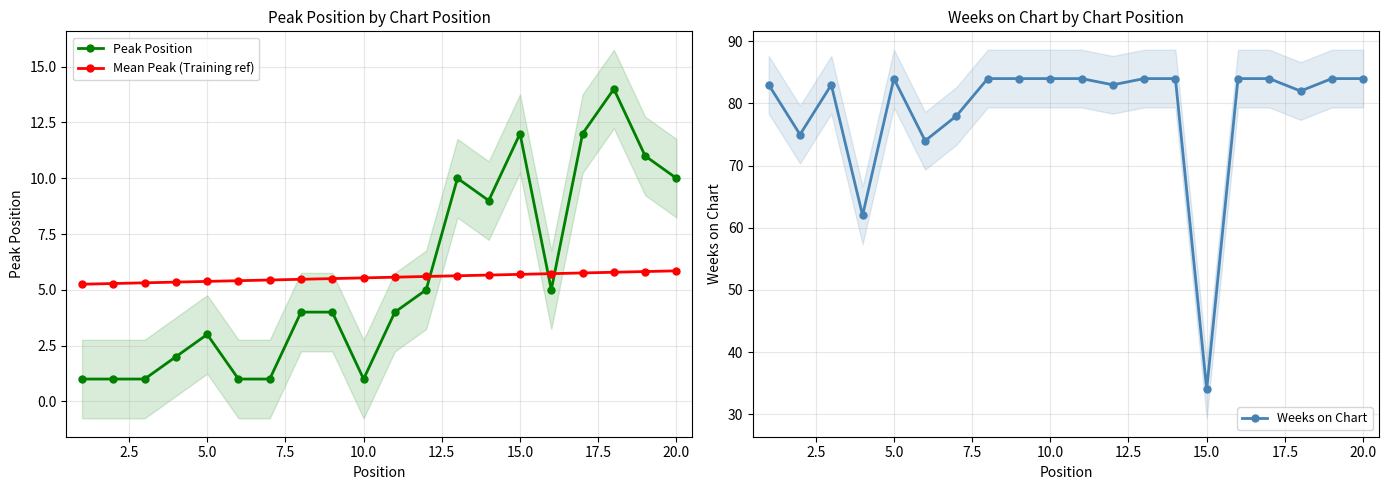

What is the highest value of the Peak Position series?

14.0